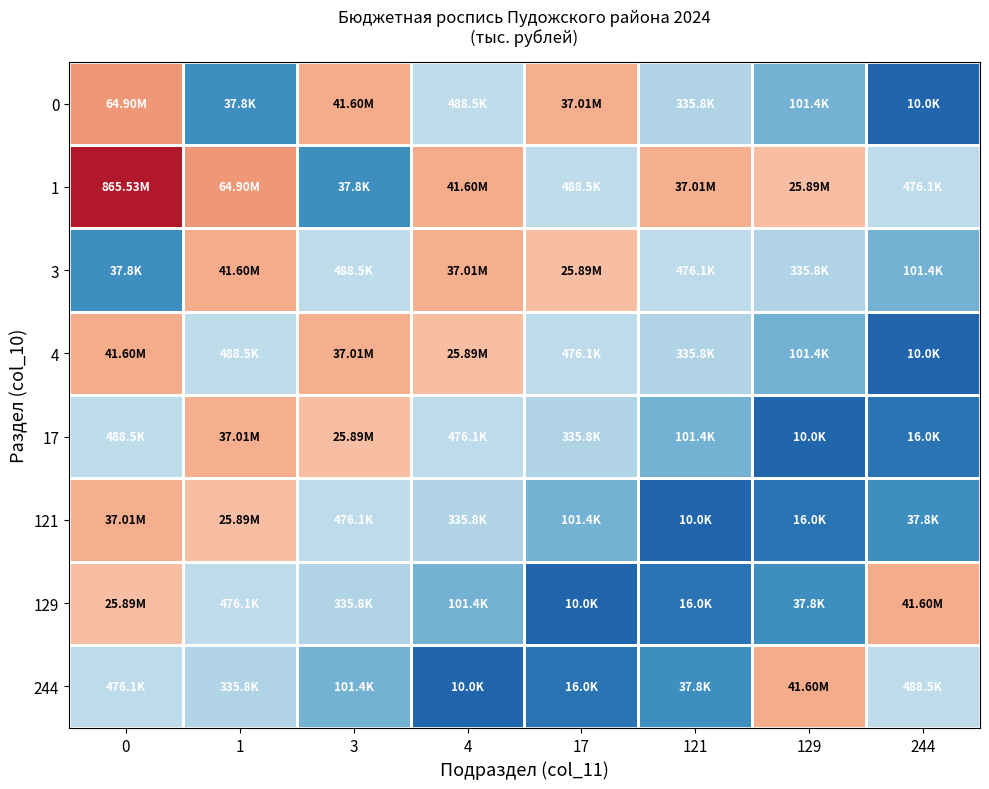

What is the maximum value shown in the chart?

20.6